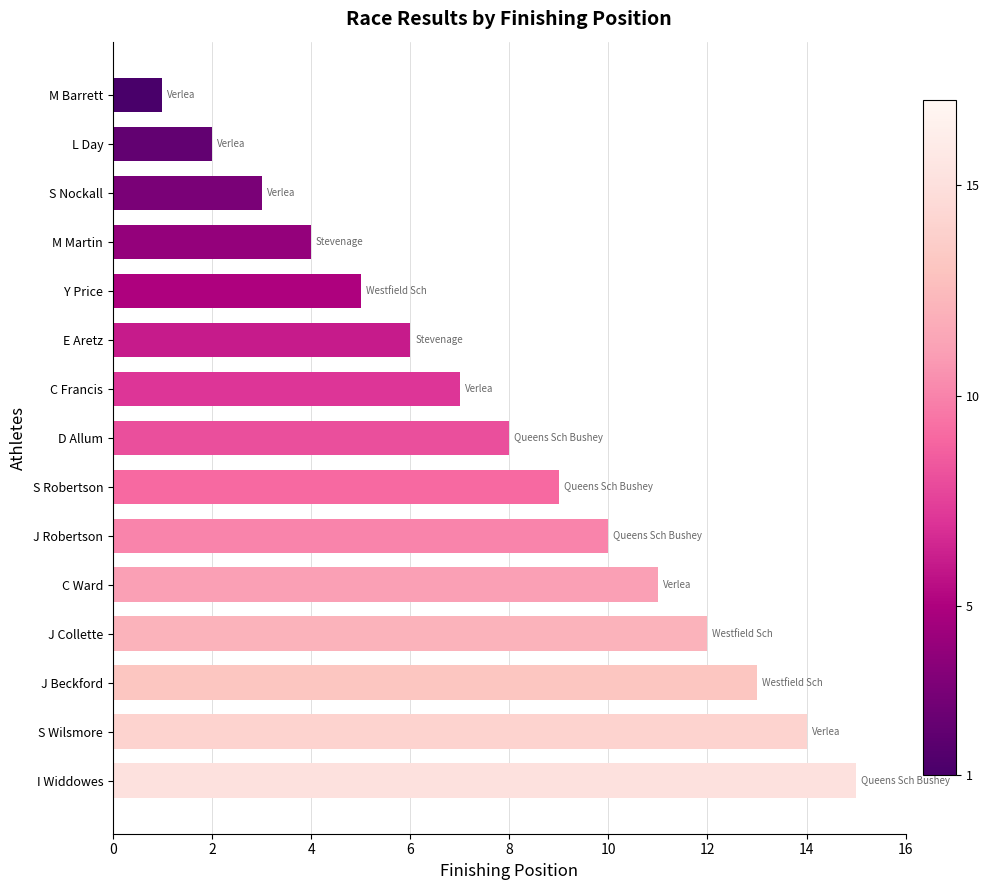

What is the ratio of the value at M Martin to the value at E Aretz?

0.7